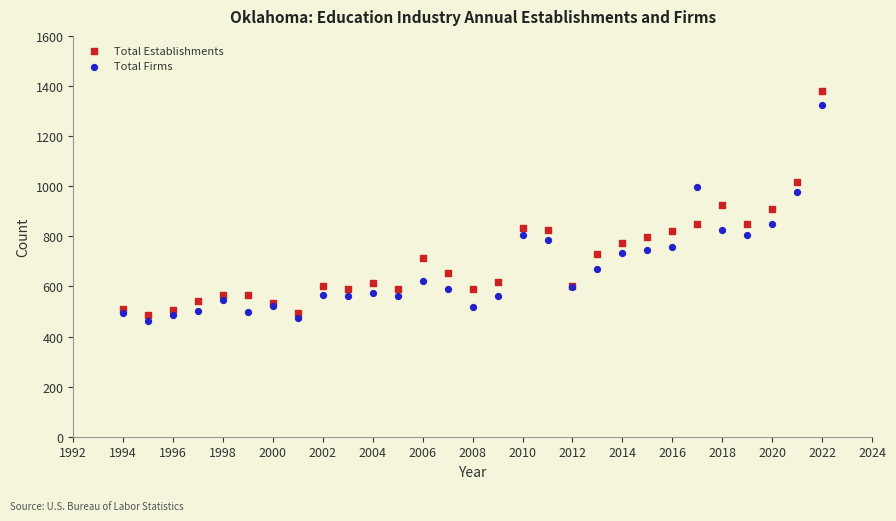

Which series has the widest spread of Y values?

Total Establishments